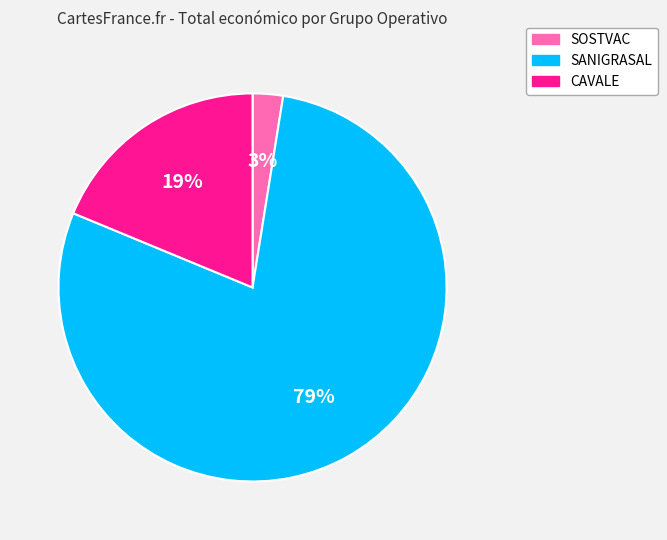

Does CAVALE represent more than half of the total?

No